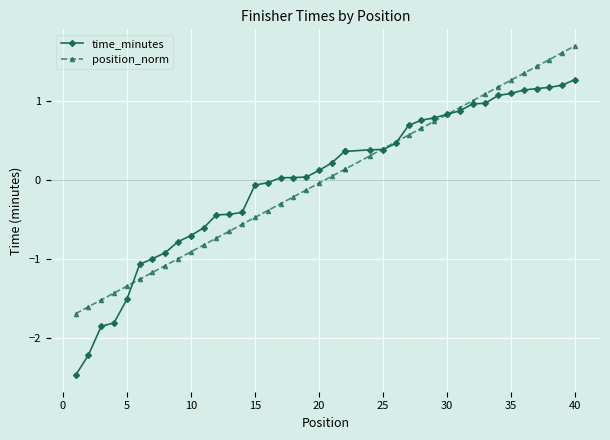

Is the value of time_minutes at 32 greater than the value of position_norm at 15?

Yes